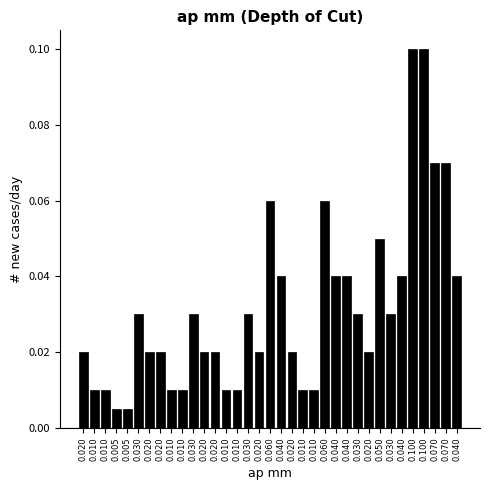

How many series are shown in this chart?

1